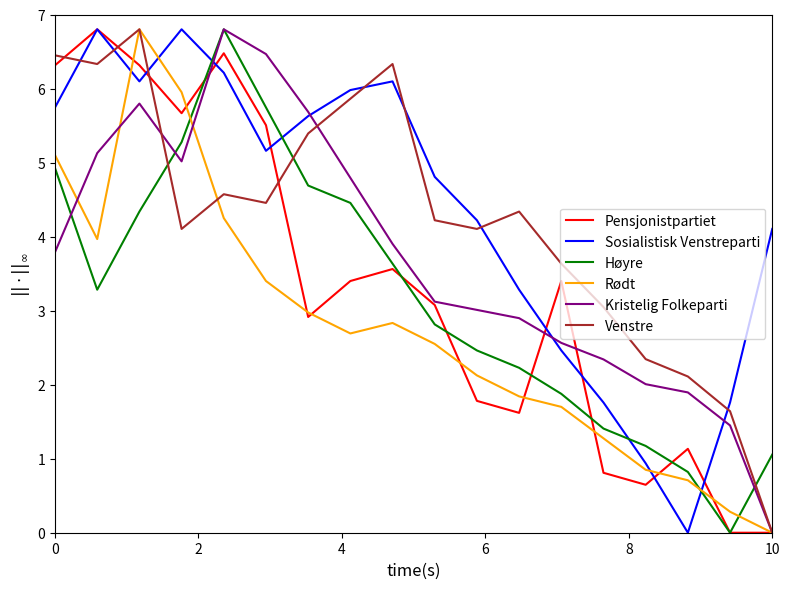

True or false: Rødt and Pensjonistpartiet intersect in this chart.

True